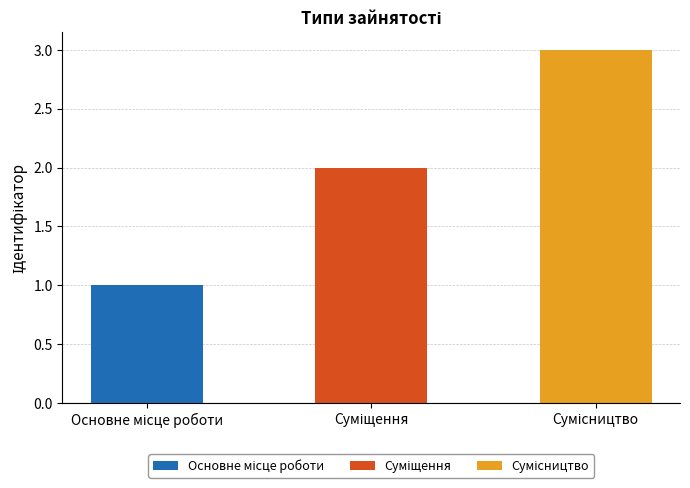

True or false: the data shows 4 at Сумісництво.

False